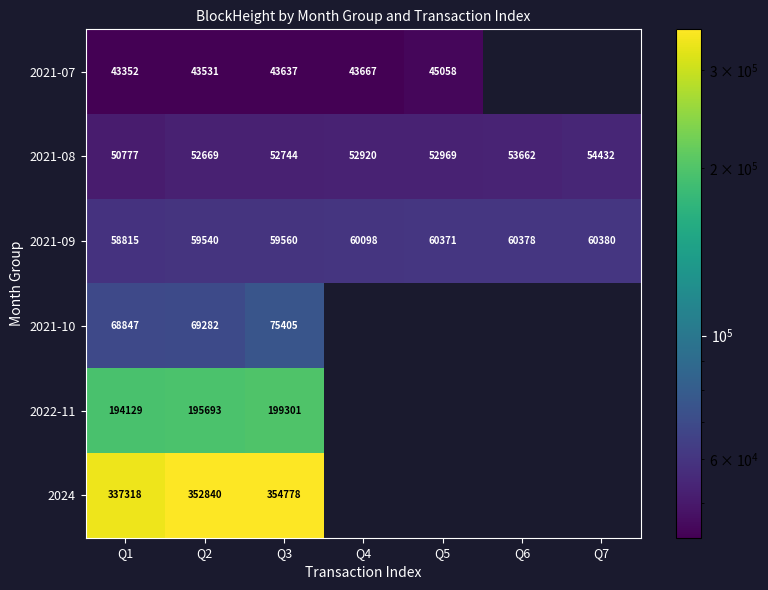

Is the value of 2021-09 at Q4 greater than the value of 2021-08 at Q3?

Yes